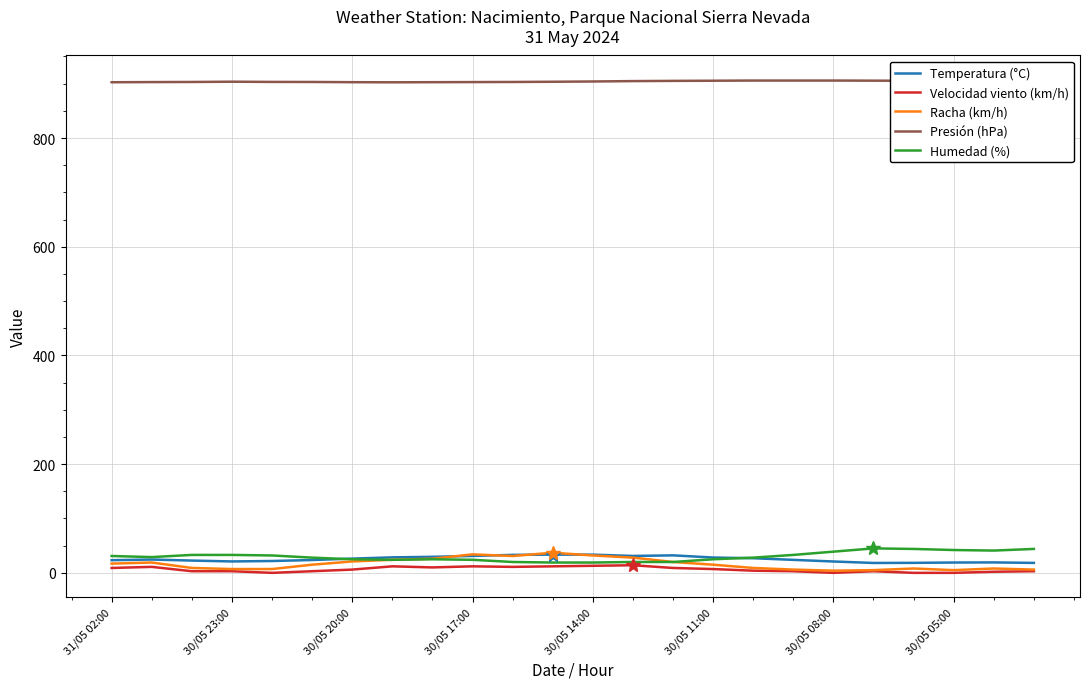

The Racha (km/h) series shows 34.0 at 30/05 17:00. True or false?

True